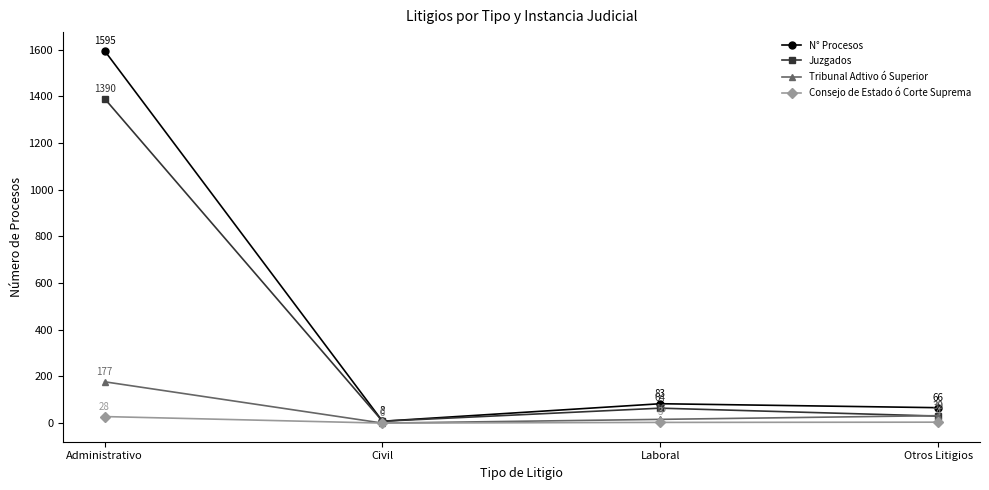

What is the spread (max minus min) of values at Administrativo?

1567